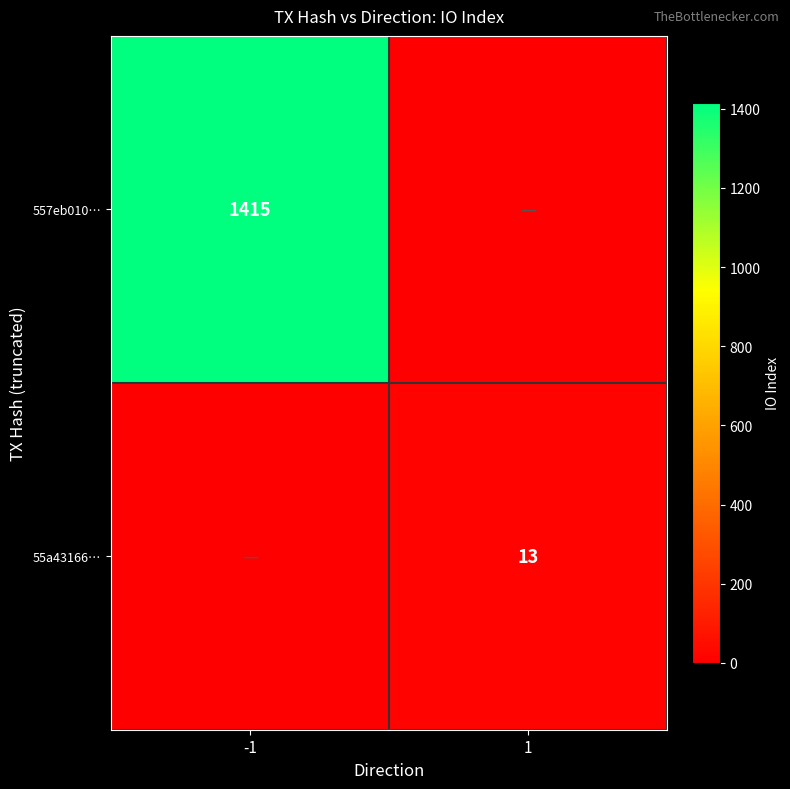

True or false: 557eb010… has a value of 557 at -1.

False